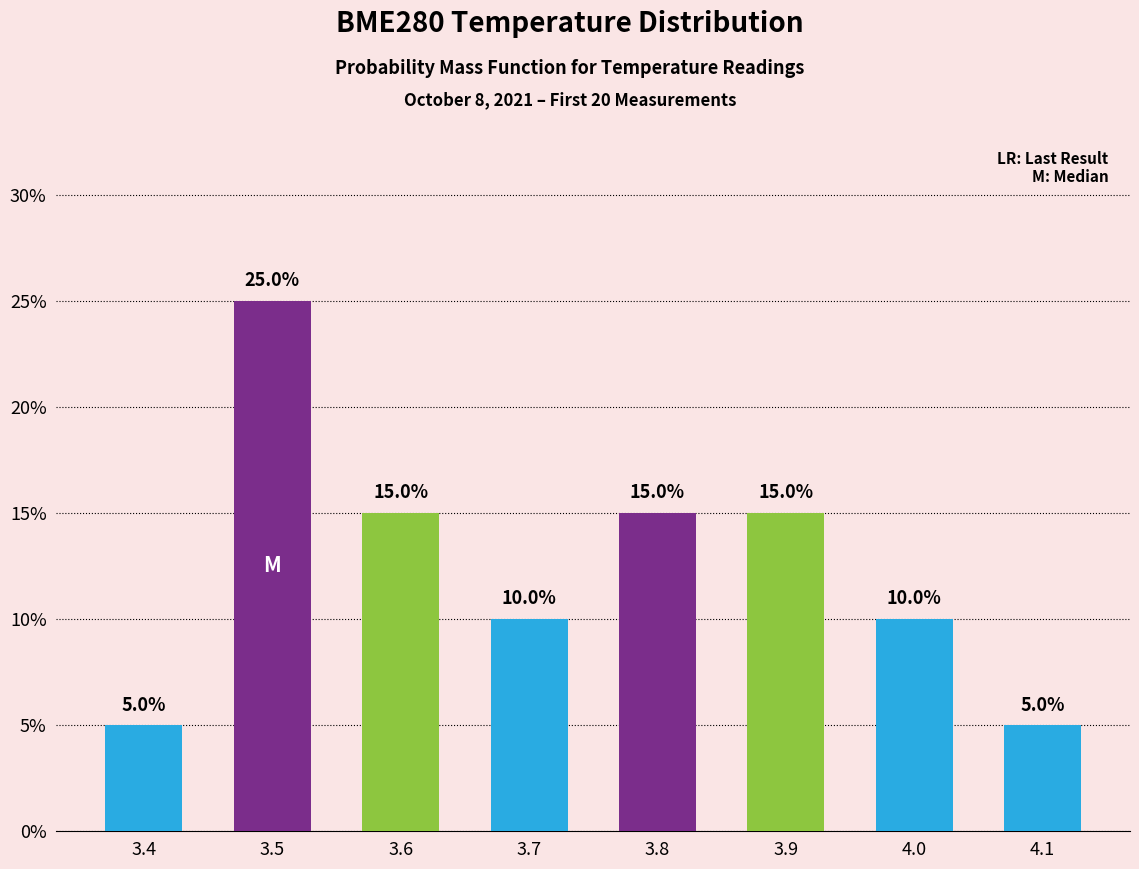

True or false: the data shows 0.1 at 3.4.

True